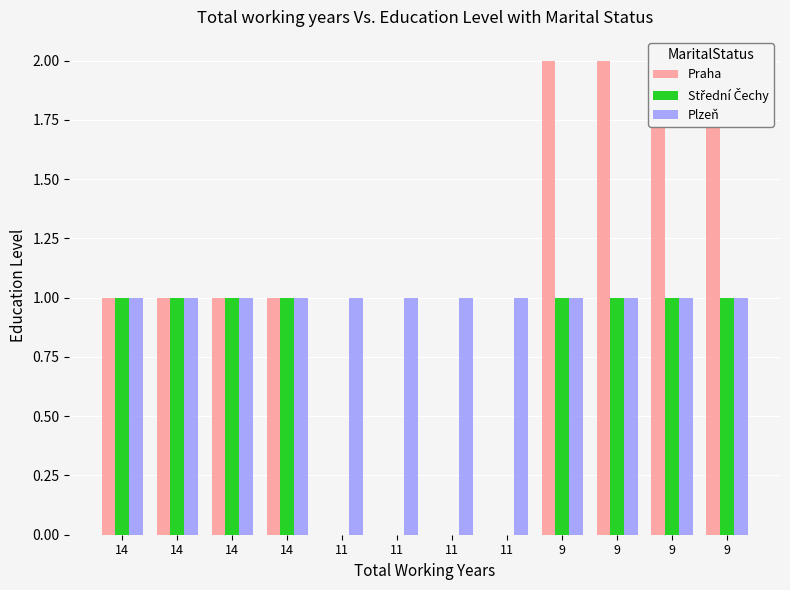

What are all the series names shown in the legend?

Praha, Střední Čechy, Plzeň